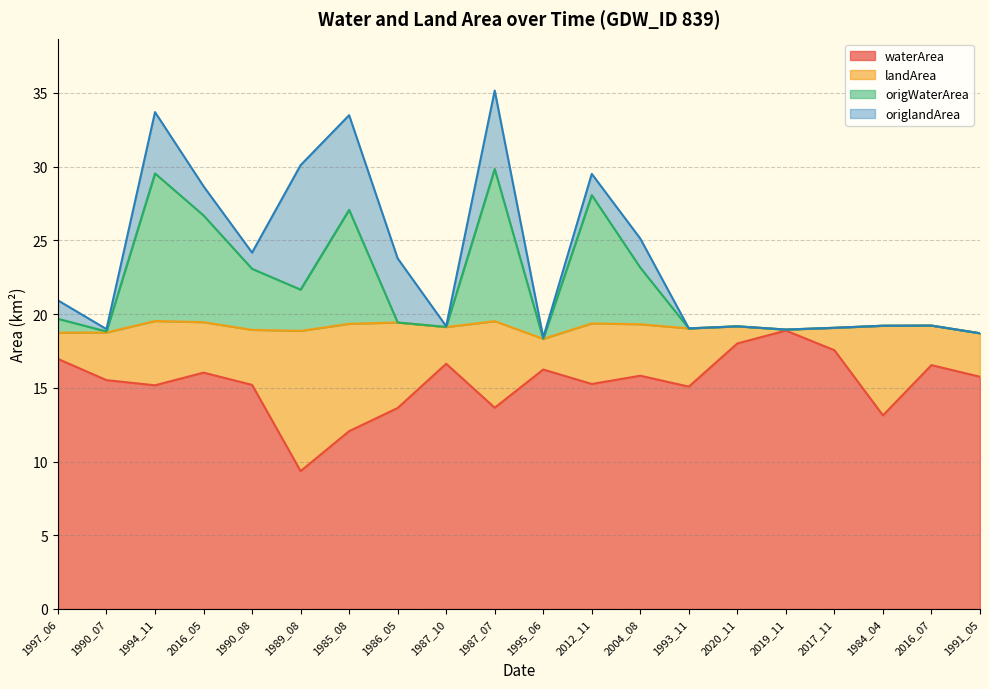

Is it true that waterArea equals 8.8 at 2020_11?

False